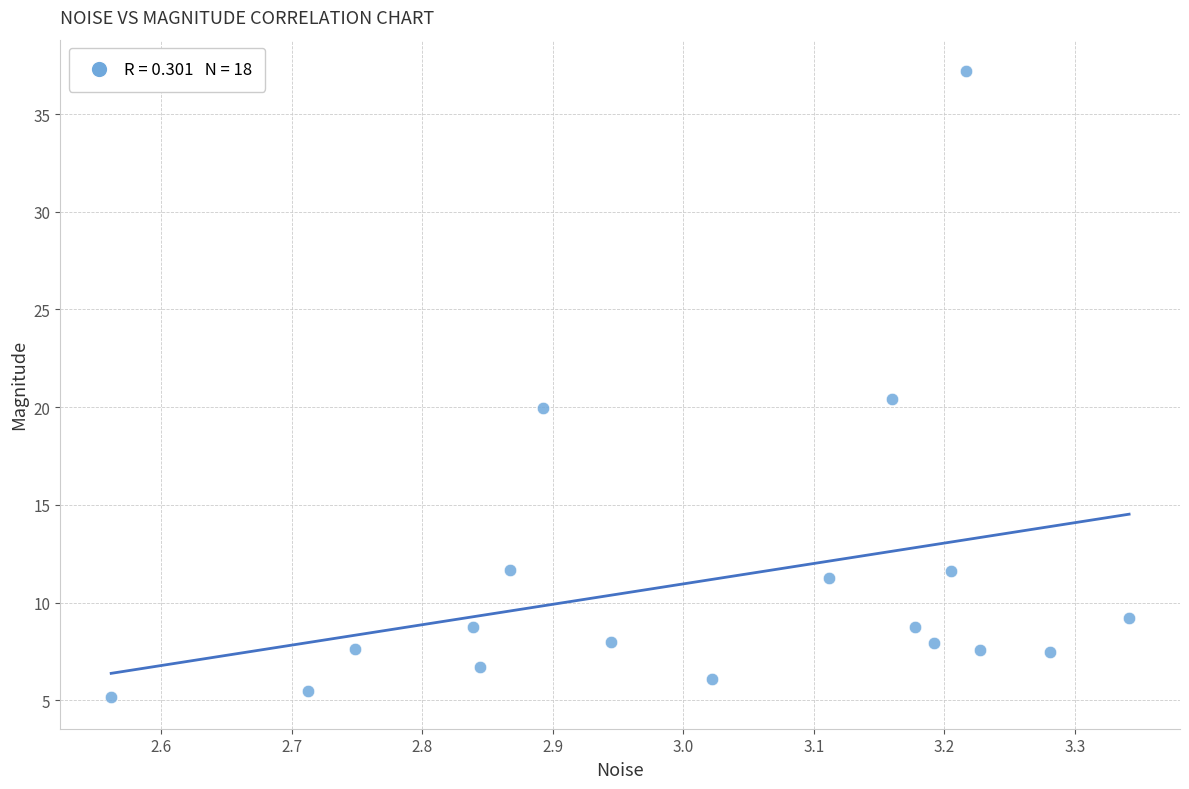

What is the range of X values (max minus min)?

0.8